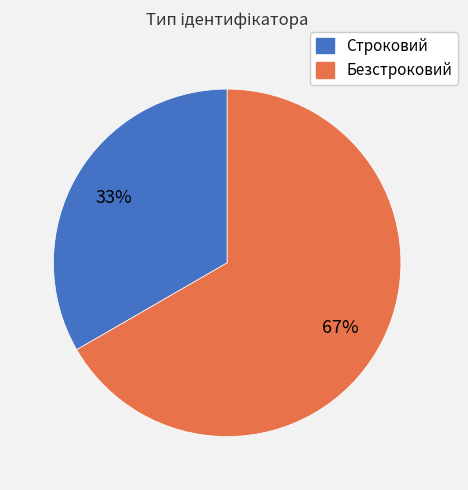

Is it true that Строковий is 33% of the pie?

True